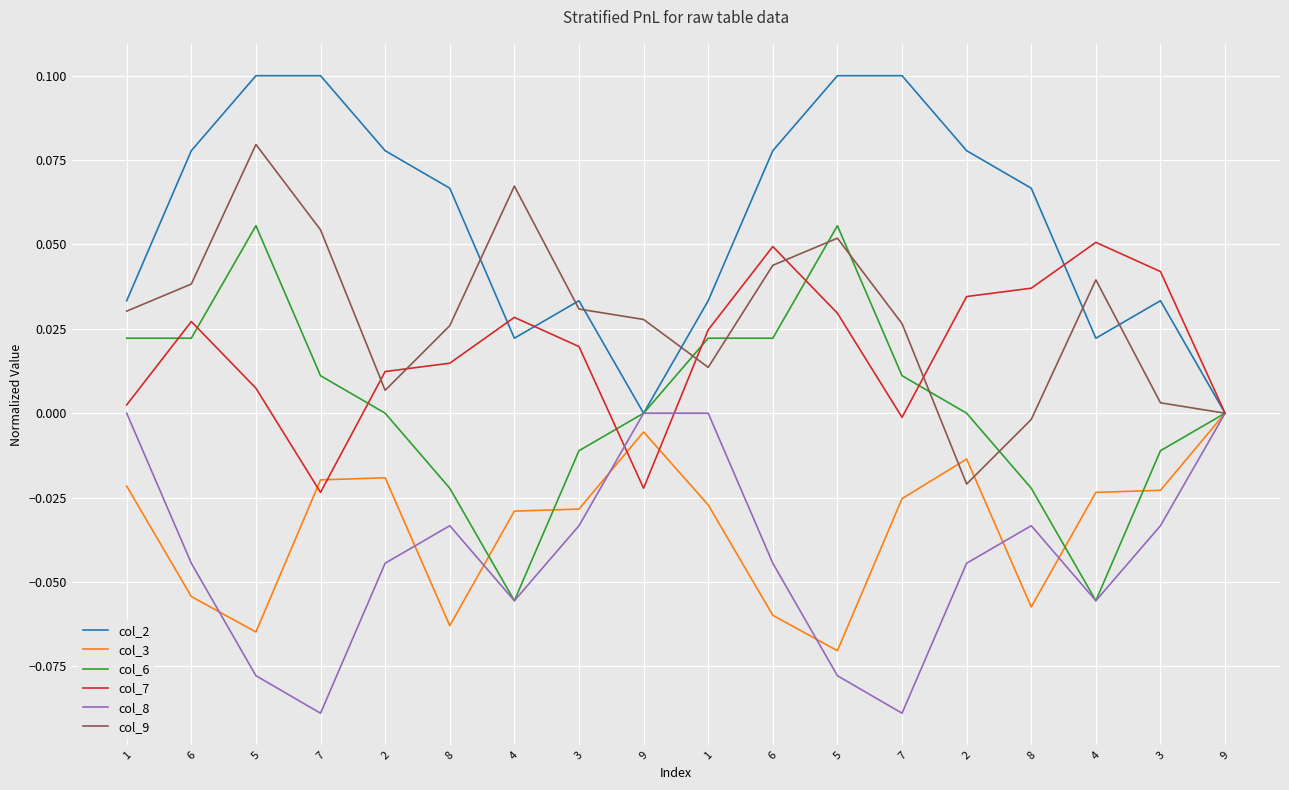

What is the difference between the maximum and second lowest values in the col_3 series?

0.1